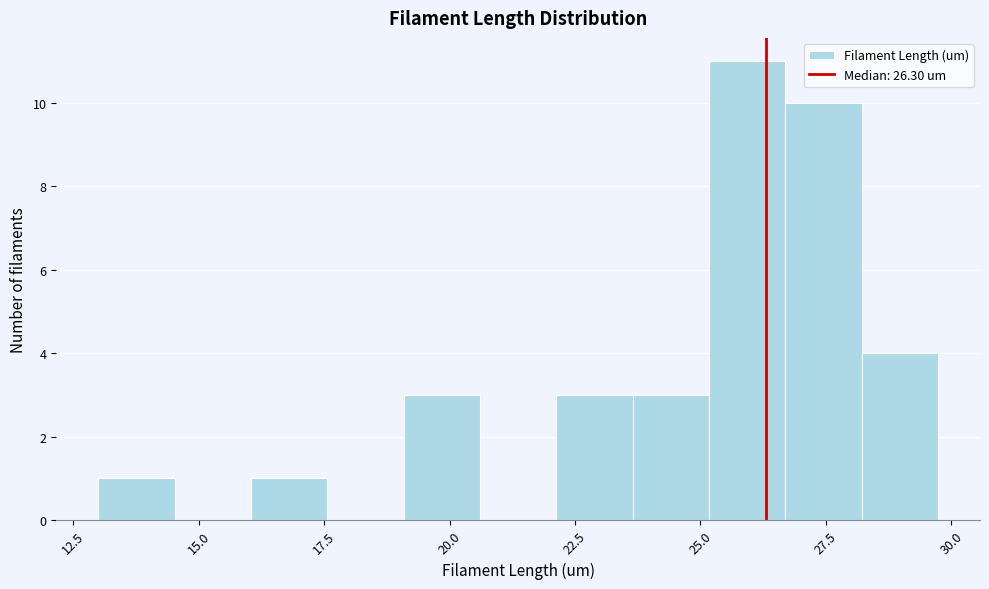

Around what value on the x-axis is the tallest bar? Give the approximate position of its centre, as read against the axis.

26.0